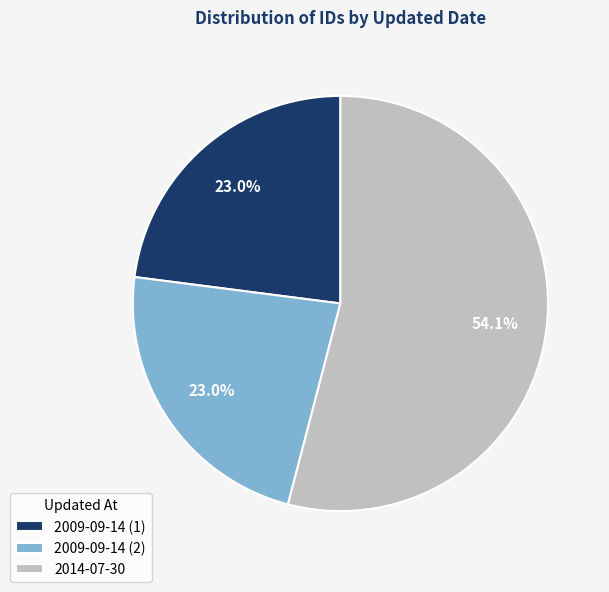

To the nearest percent, what is the difference between the largest and smallest slice percentages?

31%